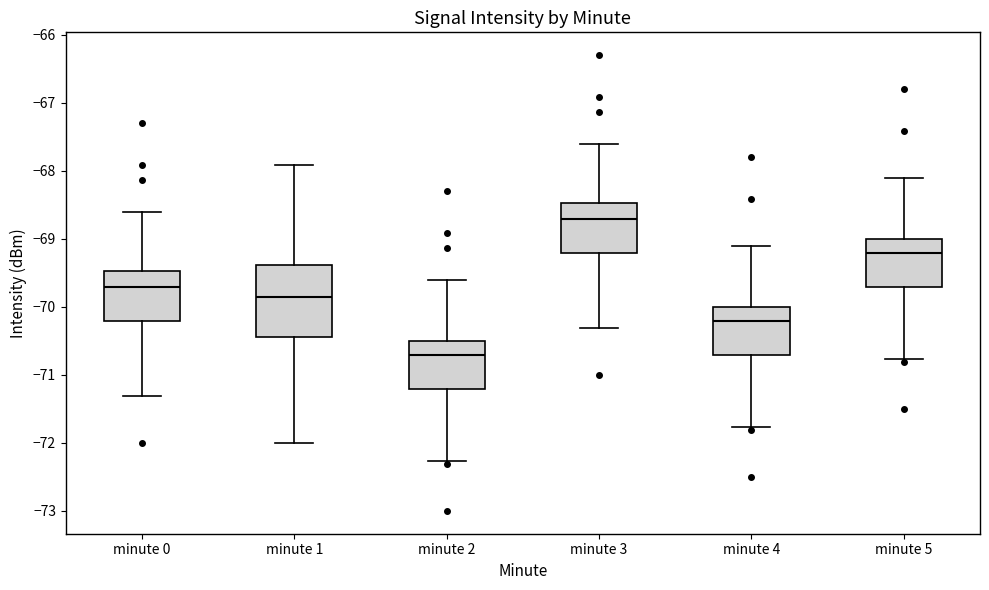

Which box is the tallest, from its lower edge to its upper edge?

minute 1